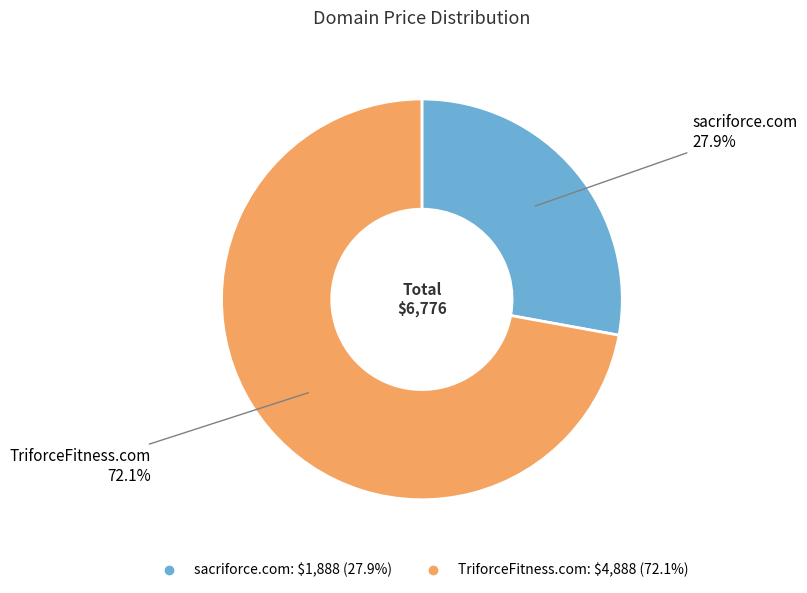

Which category accounts for the majority?

TriforceFitness.com